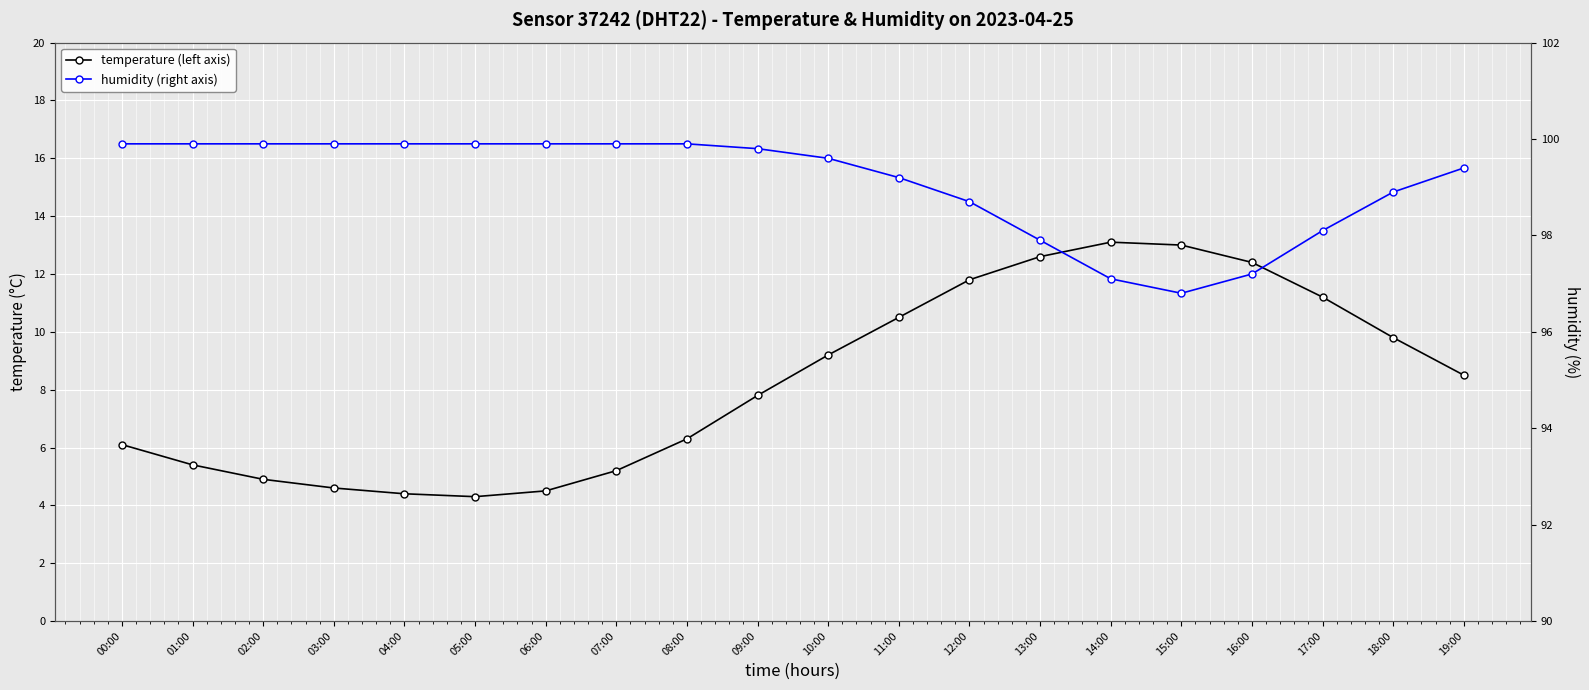

In temperature (left axis), how many points are higher than both neighbors (excluding endpoints)?

1